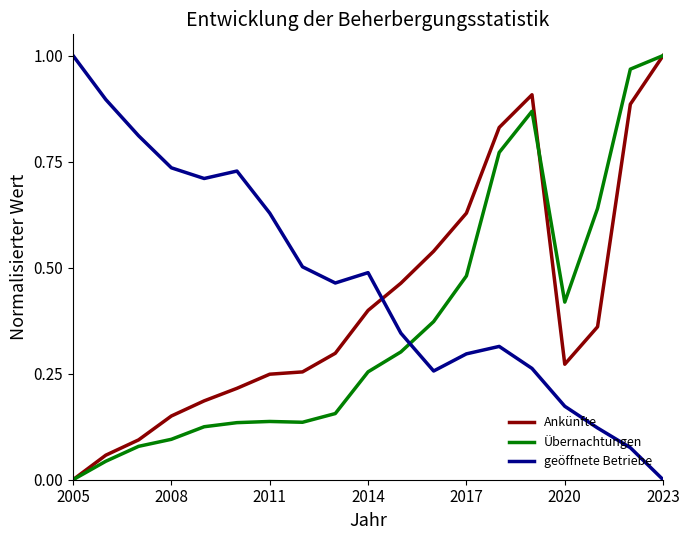

Which series has the largest total across all categories?

geöffnete Betriebe